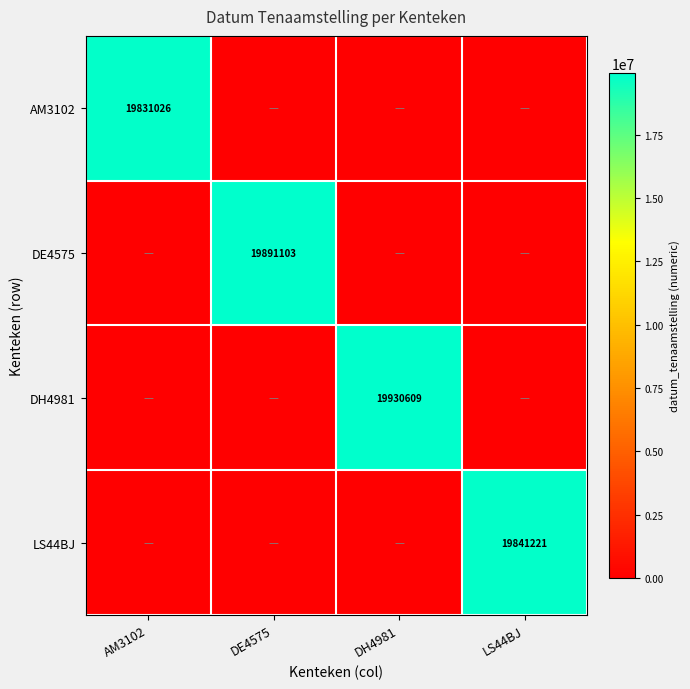

True or false: DE4575 has a value of 19891103 at DE4575.

True